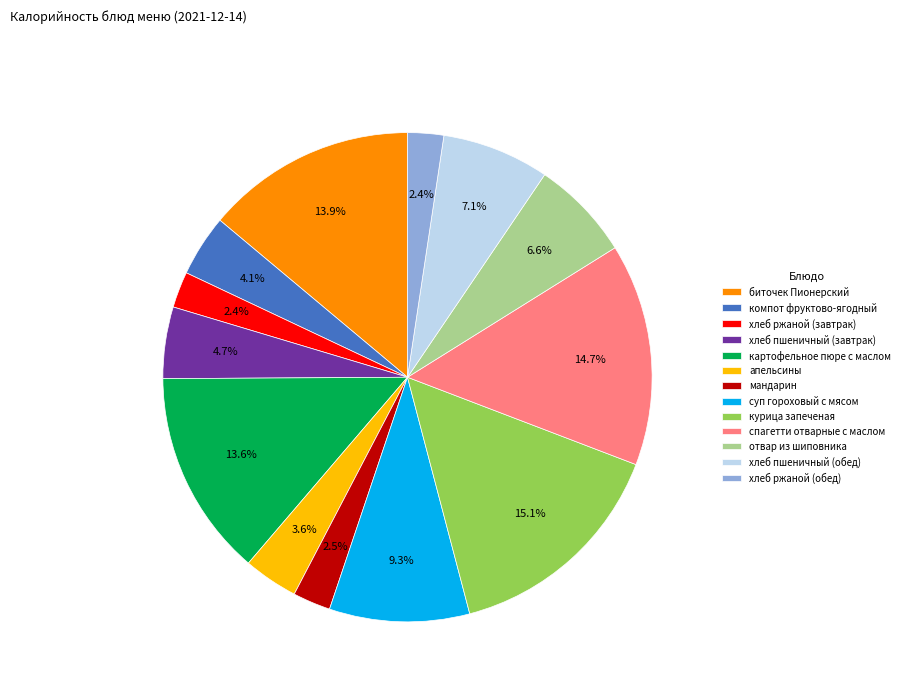

How many slices are in this pie chart?

13